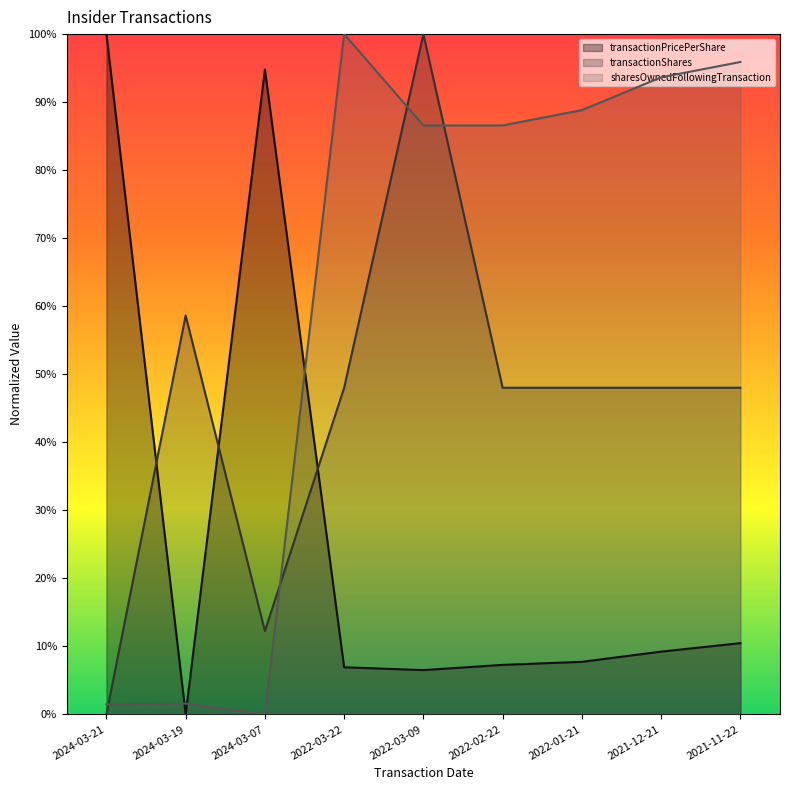

Reading left to right, list all the values displayed in this chart.

transactionPricePerShare: 2024-03-21=1.0	2024-03-19=0.0	2024-03-07=0.9	2022-03-22=0.1	2022-03-09=0.1	2022-02-22=0.1	2022-01-21=0.1	2021-12-21=0.1	2021-11-22=0.1
transactionShares: 2024-03-21=0.0	2024-03-19=0.6	2024-03-07=0.1	2022-03-22=0.5	2022-03-09=1.0	2022-02-22=0.5	2022-01-21=0.5	2021-12-21=0.5	2021-11-22=0.5
sharesOwnedFollowingTransaction: 2024-03-21=0.0	2024-03-19=0.0	2024-03-07=0.0	2022-03-22=1.0	2022-03-09=0.9	2022-02-22=0.9	2022-01-21=0.9	2021-12-21=0.9	2021-11-22=1.0